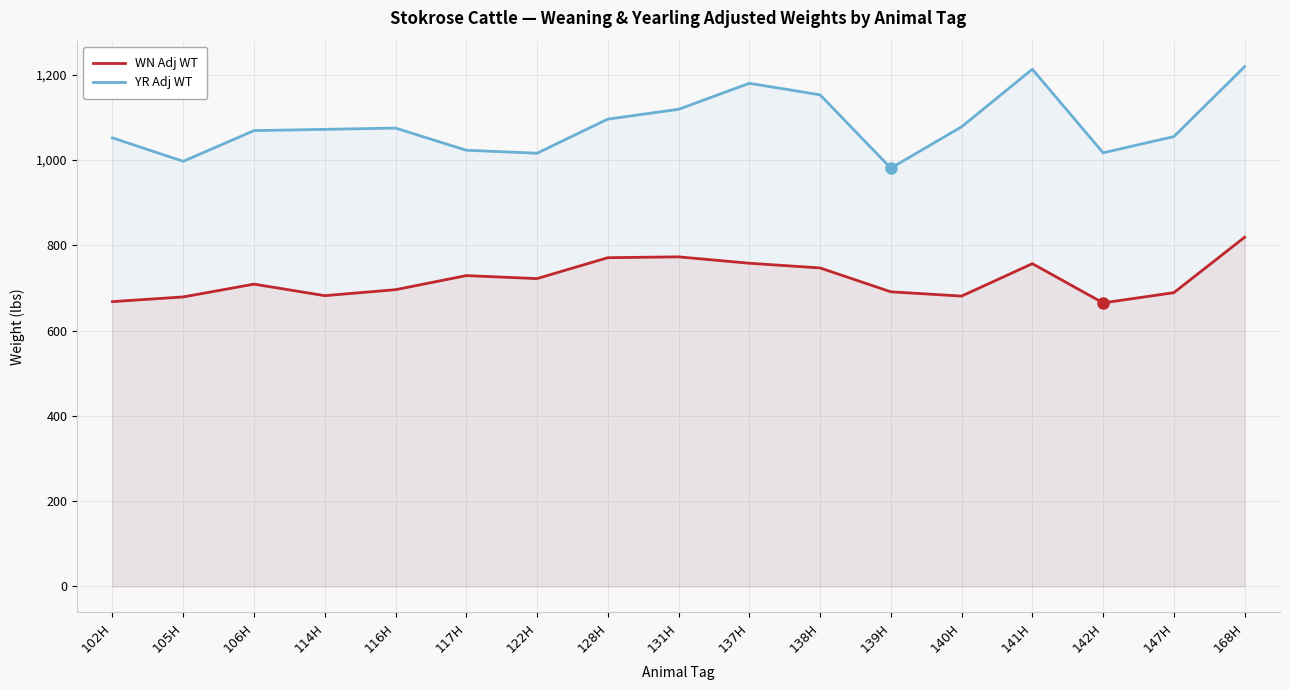

In YR Adj WT, how many points are lower than both neighbors (excluding endpoints)?

4